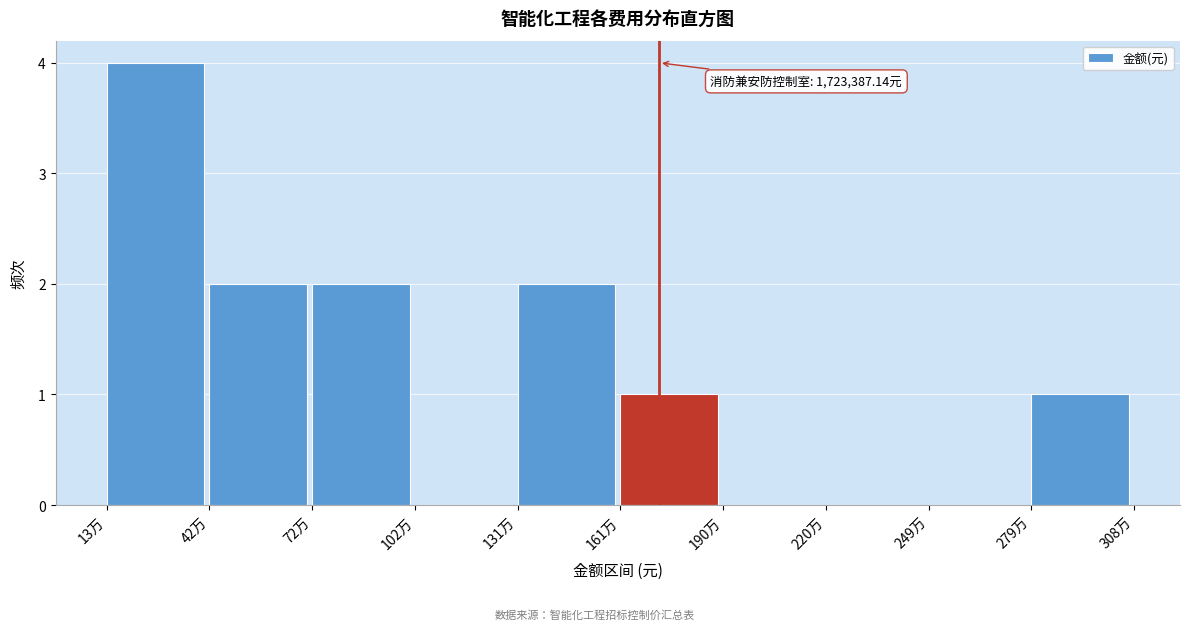

Reading right to left, what are all the values shown in this chart?

279万=1	249万=0	220万=0	190万=0	161万=1	131万=2	102万=0	72万=2	42万=2	13万=4